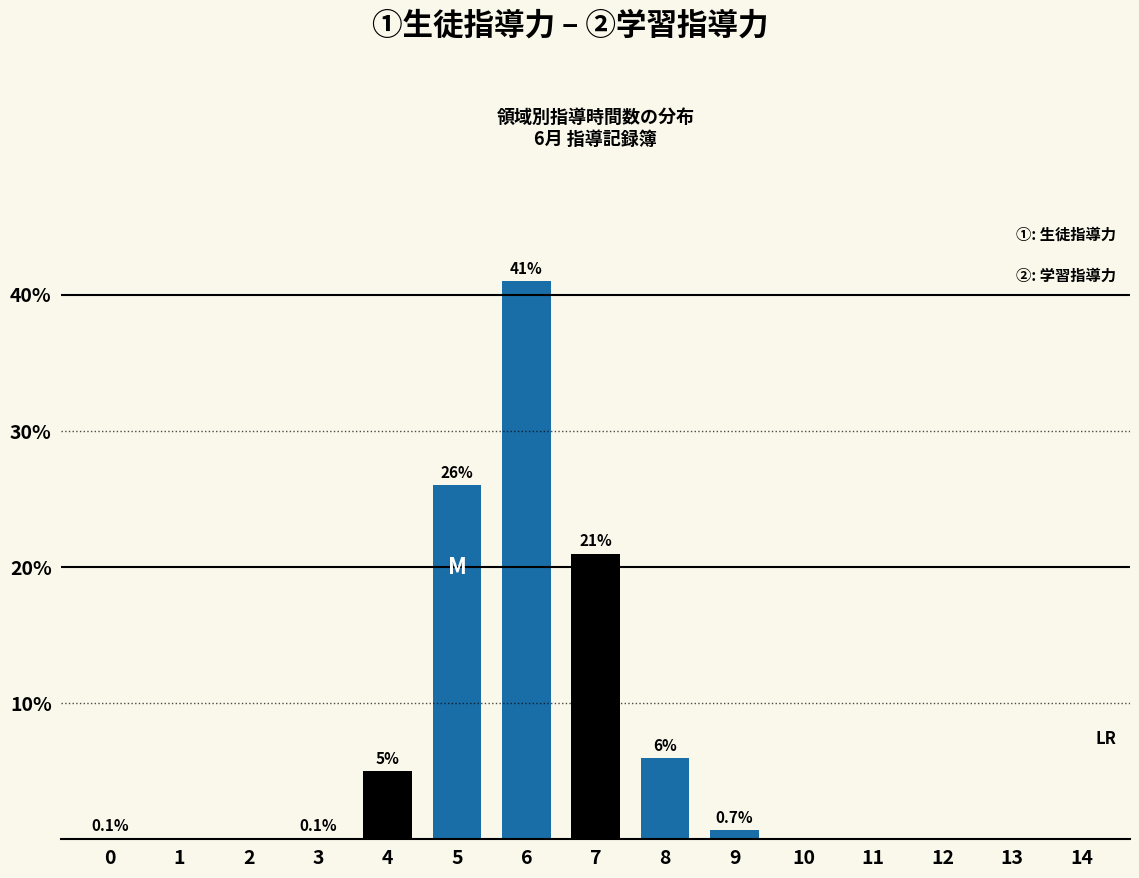

Which series has the largest total across all categories?

②１学習指導力